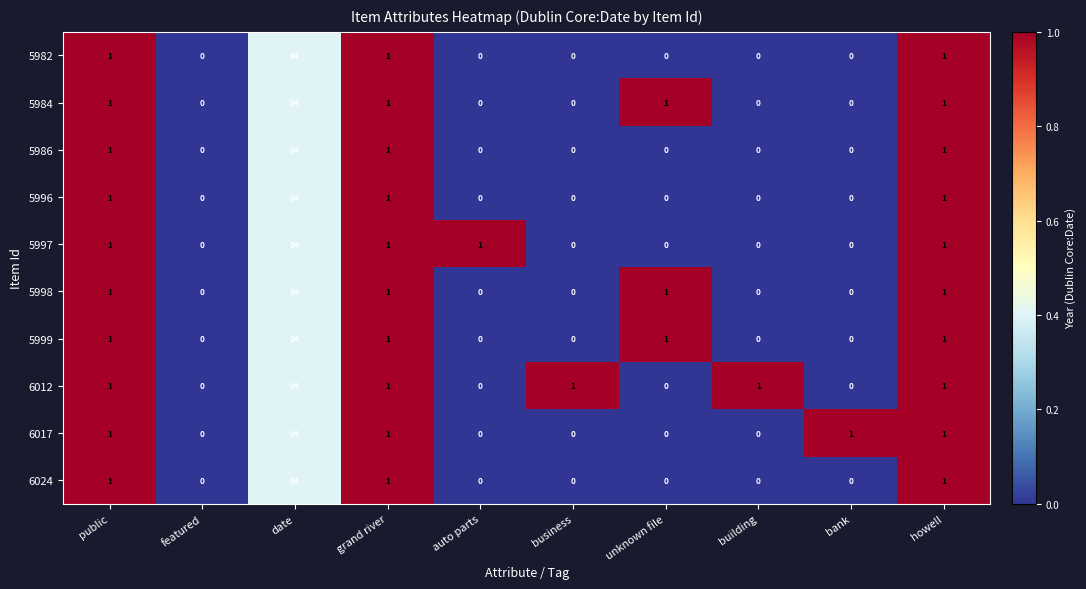

Is the value of 5997 at business greater than the value of 6012 at business?

No